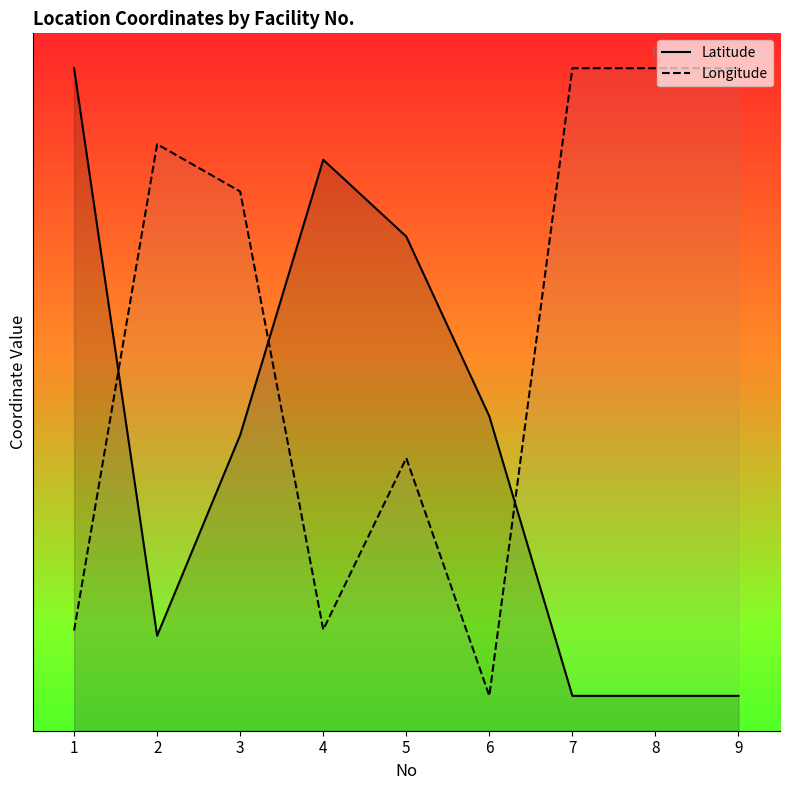

After their last crossing, which series has the higher values: Latitude or Longitude?

Longitude